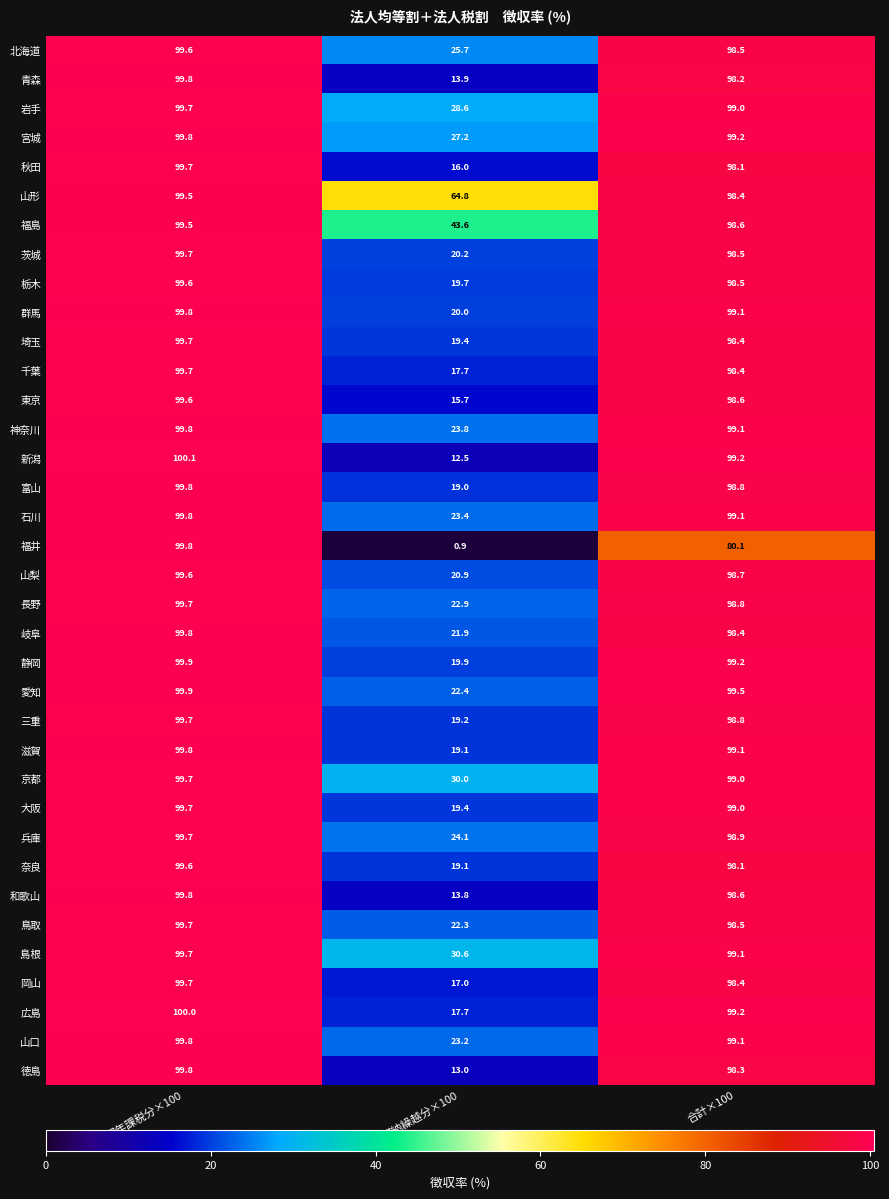

Which series has the largest range (max minus min)?

福井